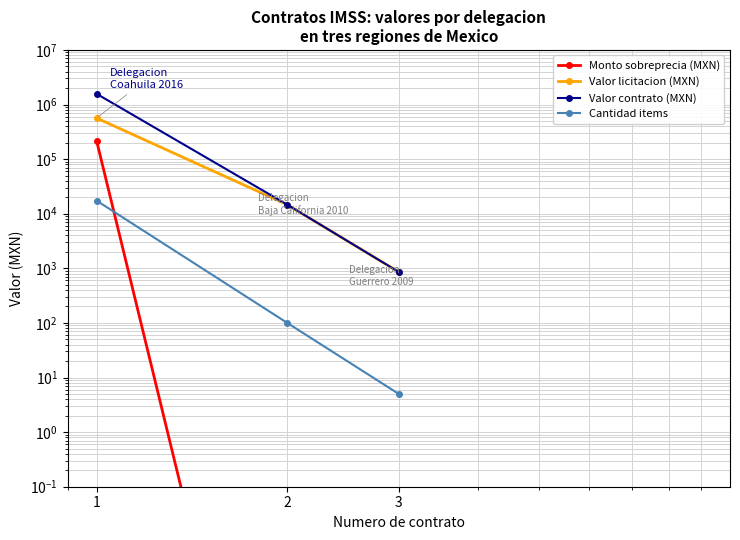

Reading left to right, what are all the values shown in this chart?

Monto sobreprecia (MXN): 1=216602.9	2=0.0	3=0.0
Valor licitacion (MXN): 1=565308.3	2=14652.0	3=856.8
Valor contrato (MXN): 1=1570370.9	2=14652.0	3=856.8
Cantidad items: 1=17356.0	2=100.0	3=5.0